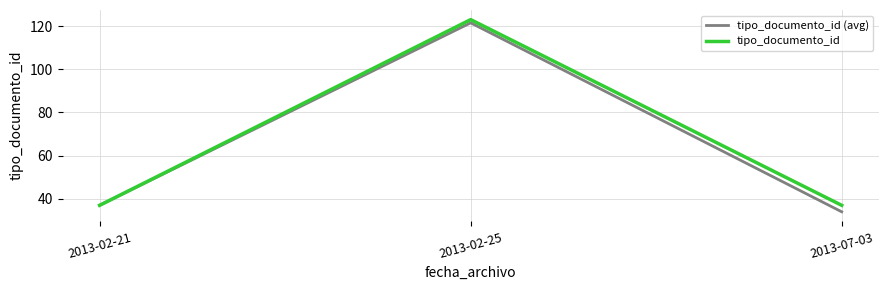

What position from the right is 2013-02-25?

2